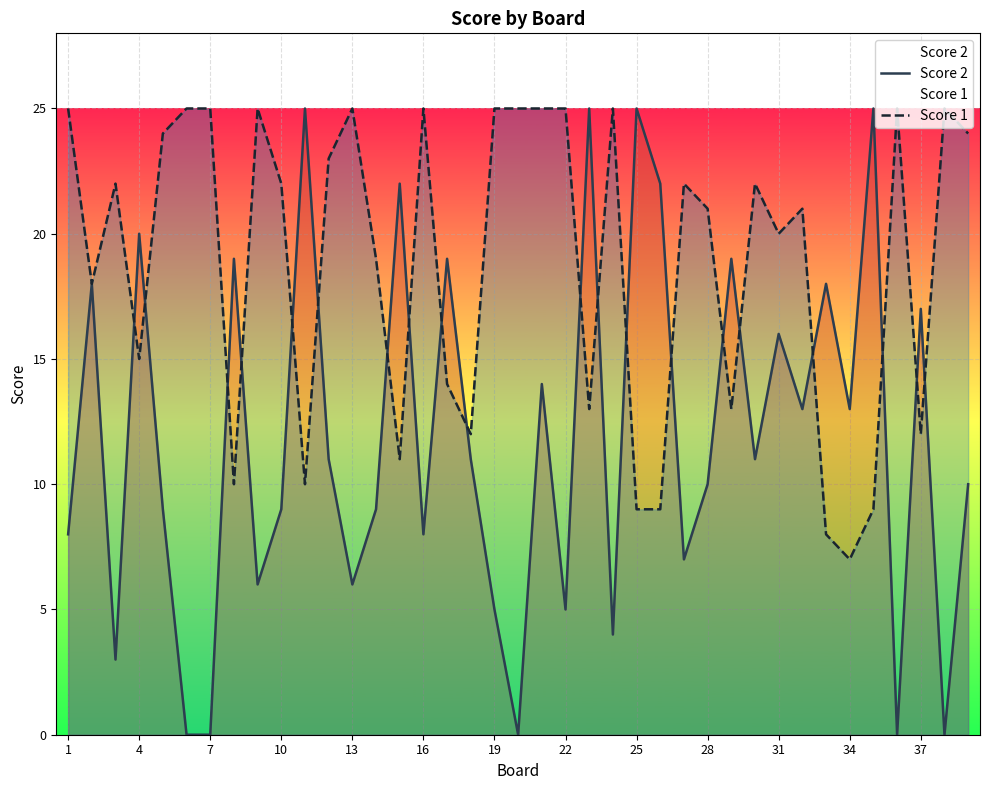

What is the sum of all Score 2 values?

462